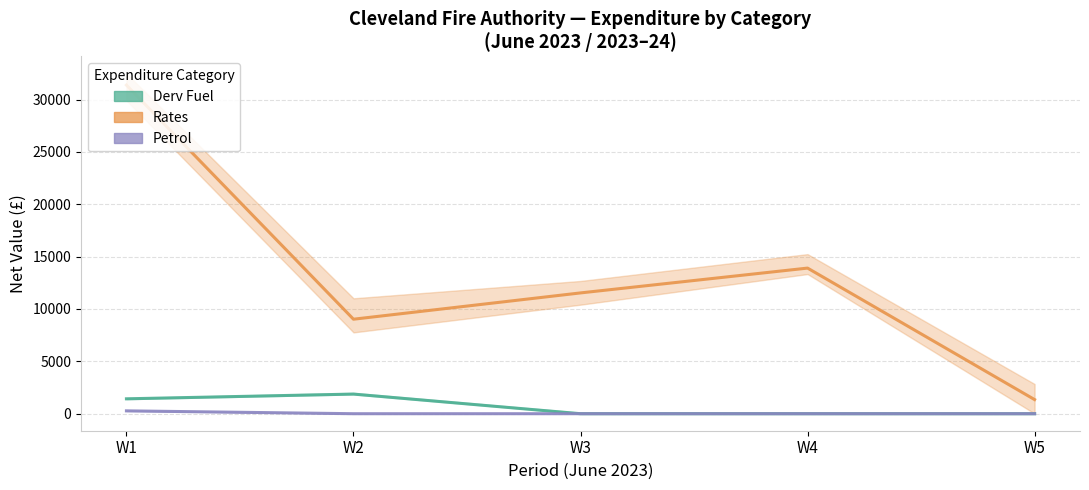

Is it true that Derv Fuel equals 1934.0 at W1?

False